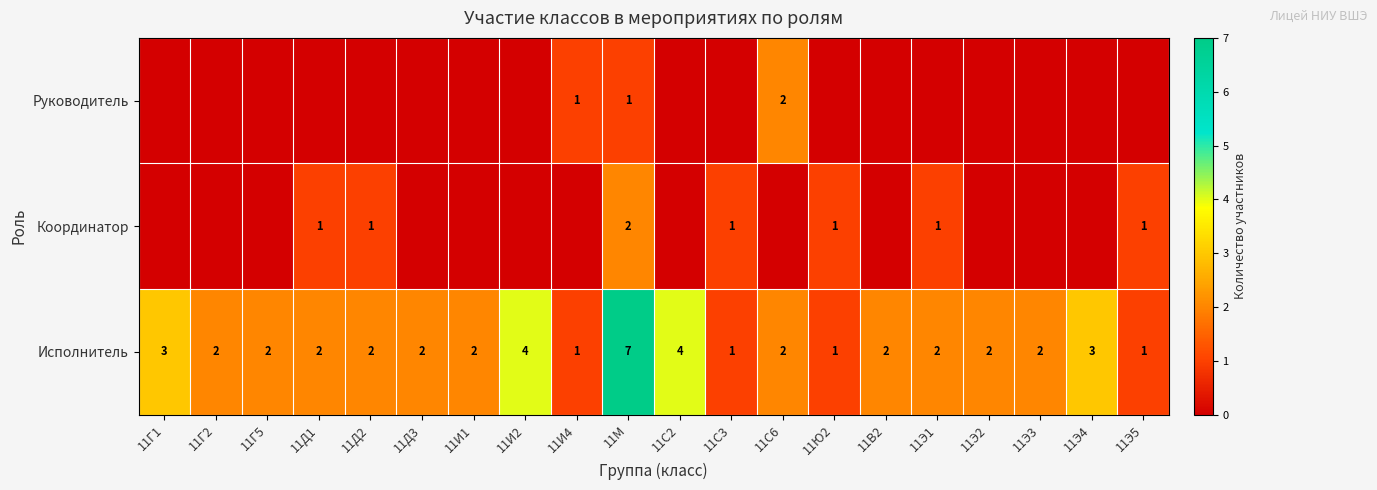

The value of Исполнитель at 11С6 is 2. True or false?

True